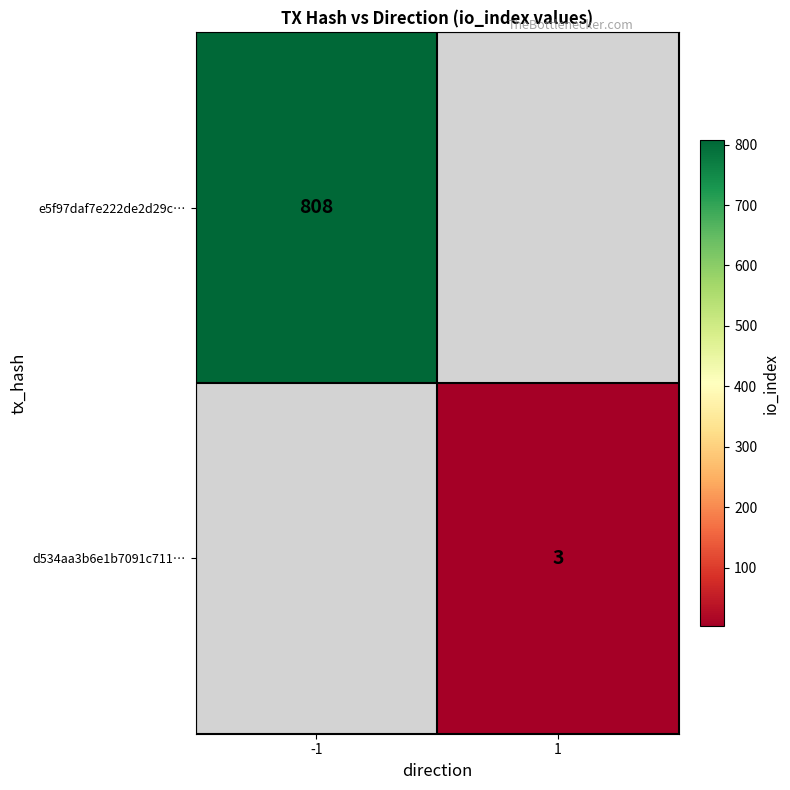

Count the number of categories in the chart.

2